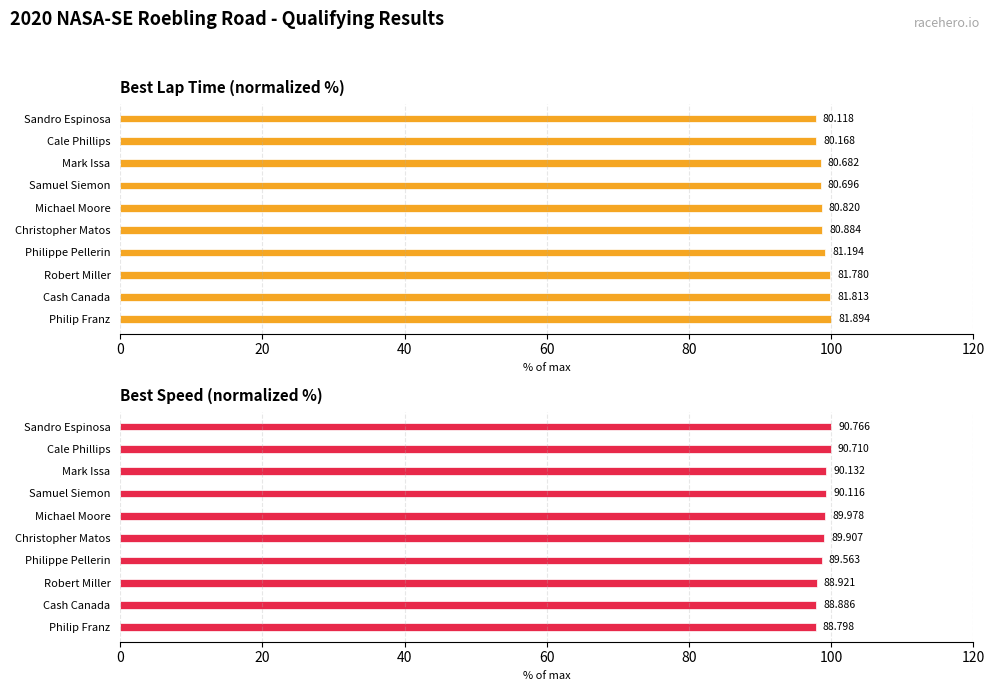

Between Sandro Espinosa and Philippe Pellerin, which series saw the biggest shift?

Best Speed